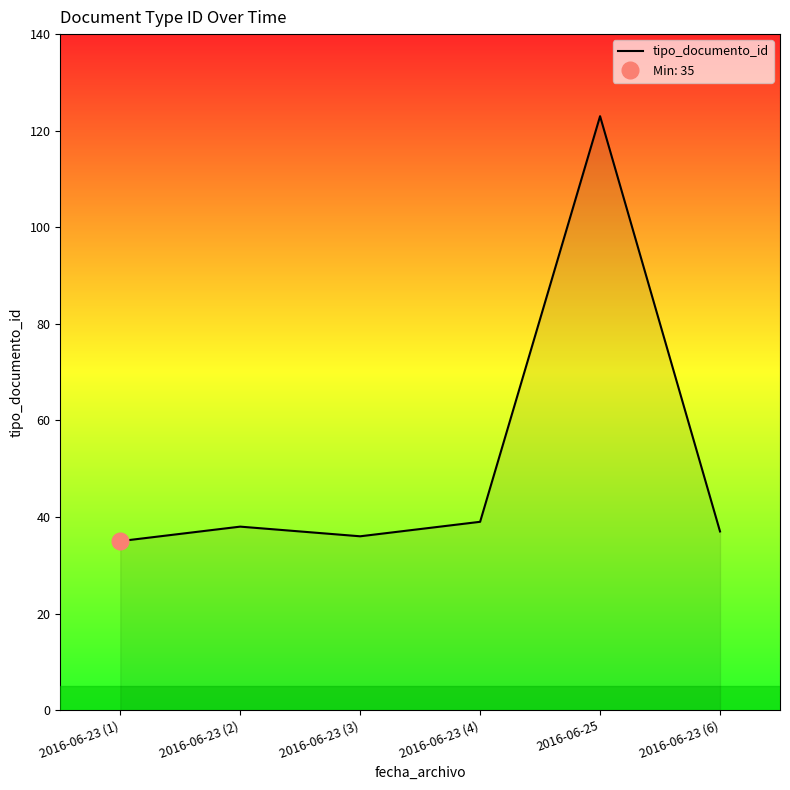

What value does the data have at 2016-06-25, to the nearest 5?

125